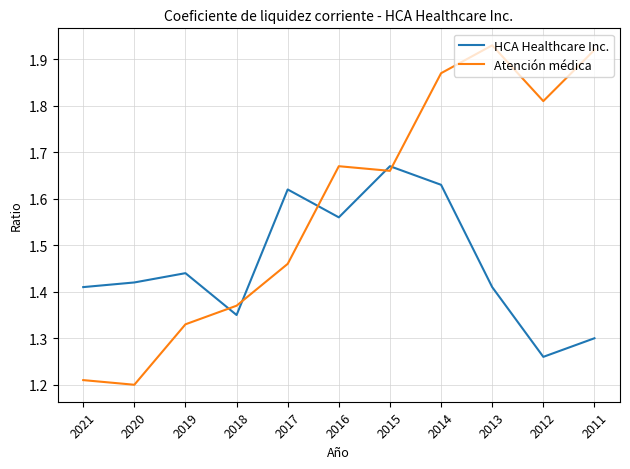

At how many categories does at least one series exceed 1?

11